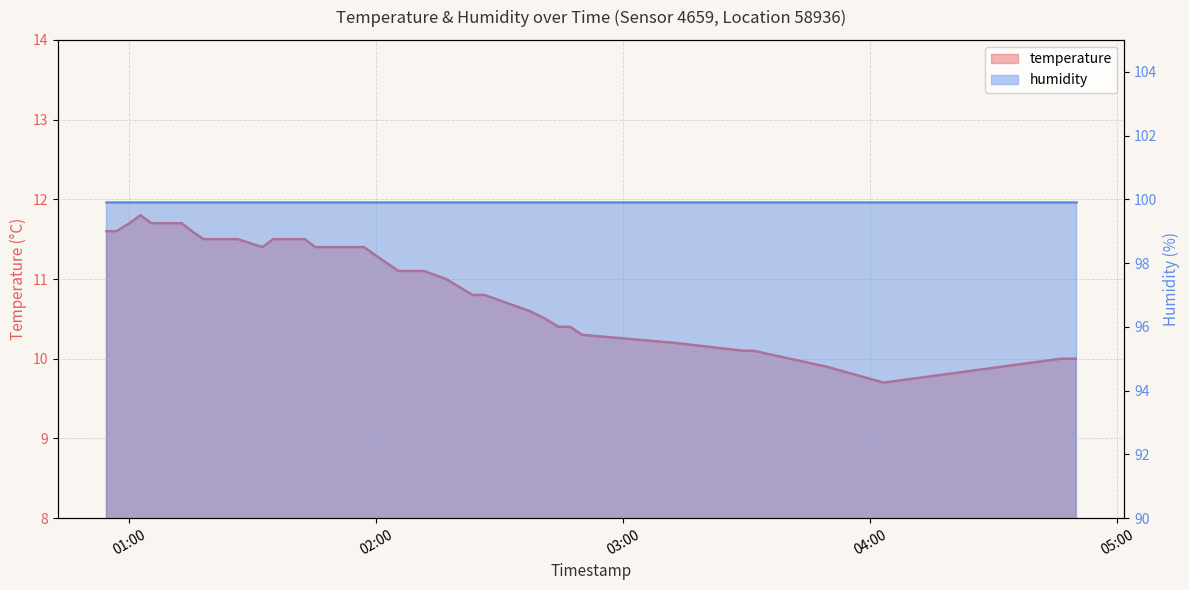

Rank the categories by value from highest to lowest.

2024-03-23T01:02:42, 2024-03-23T01:00:02, 2024-03-23T01:05:20, 2024-03-23T01:07:46, 2024-03-23T01:10:15, 2024-03-23T01:12:42, 2024-03-23T00:54:26, 2024-03-23T00:56:52, 2024-03-23T01:15:10, 2024-03-23T01:18:01, 2024-03-23T01:20:46, 2024-03-23T01:23:27, 2024-03-23T01:26:19, 2024-03-23T01:34:55, 2024-03-23T01:37:24, 2024-03-23T01:40:08, 2024-03-23T01:42:37, 2024-03-23T01:32:23, 2024-03-23T01:45:10, 2024-03-23T01:48:30, 2024-03-23T01:57:00, 2024-03-23T01:59:44, 2024-03-23T02:05:25, 2024-03-23T02:11:33, 2024-03-23T02:16:58, 2024-03-23T02:23:24, 2024-03-23T02:26:16, 2024-03-23T02:37:11, 2024-03-23T02:41:07, 2024-03-23T02:44:17, 2024-03-23T02:47:08, 2024-03-23T02:49:59, 2024-03-23T03:12:15, 2024-03-23T03:29:09, 2024-03-23T03:31:38, 2024-03-23T04:46:22, 2024-03-23T04:49:59, 2024-03-23T03:49:26, 2024-03-23T04:03:17